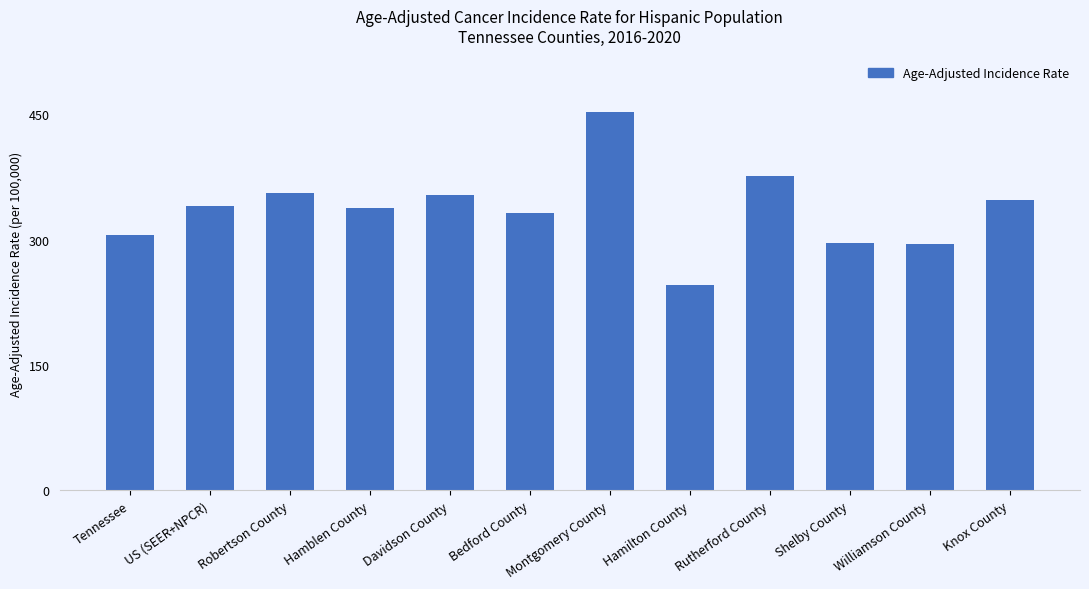

Approximately how many times larger is the value at US (SEER+NPCR) compared to Williamson County?

1.2